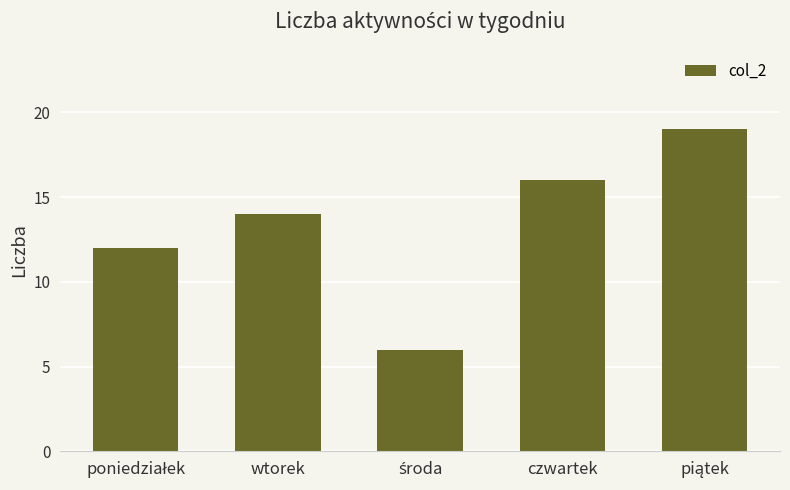

What is the maximum value shown in the chart?

19